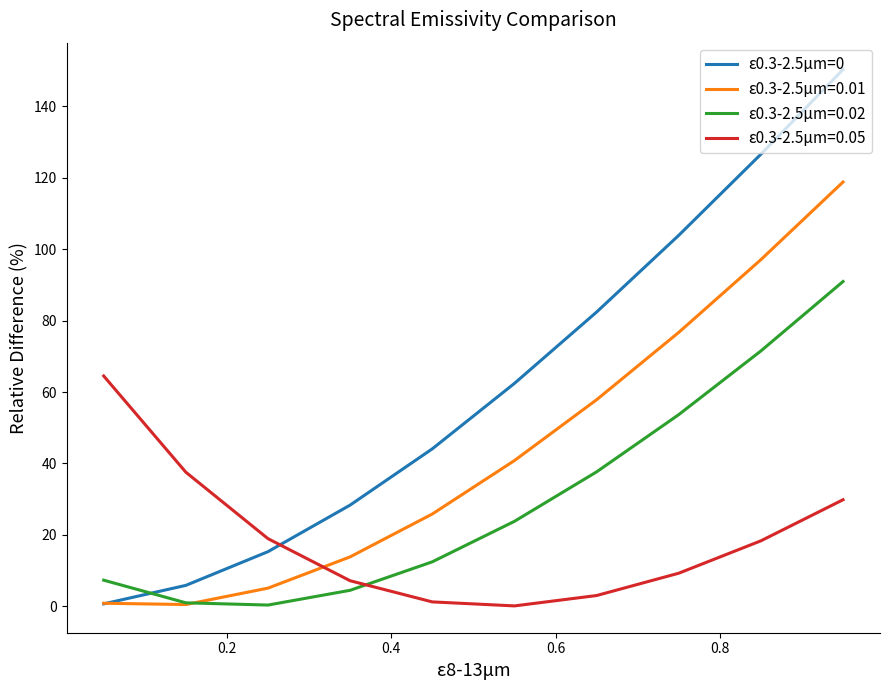

True or false: ε0.3-2.5μm=0.02 and ε0.3-2.5μm=0 intersect in this chart.

True